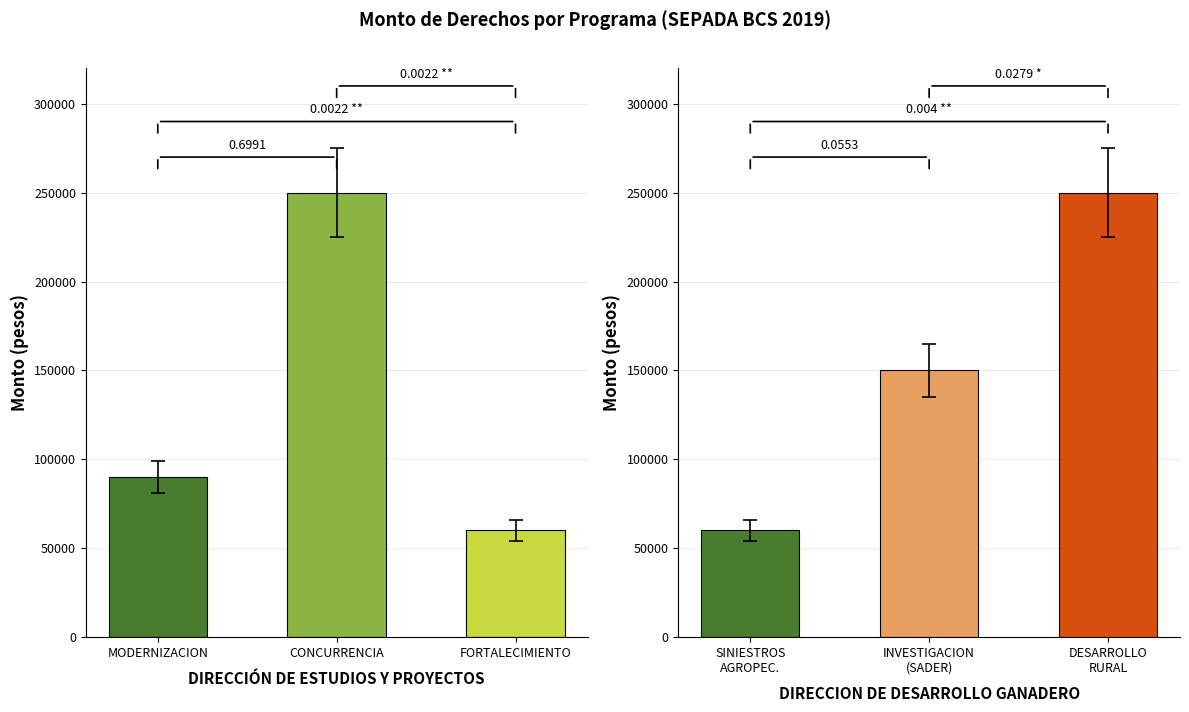

What is the label of the 3rd bar from the left?

FORTALECIMIENTO